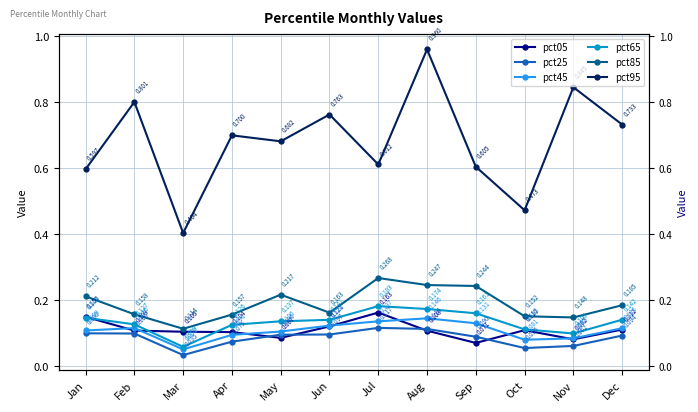

Where is the first local minimum for pct65?

Mar